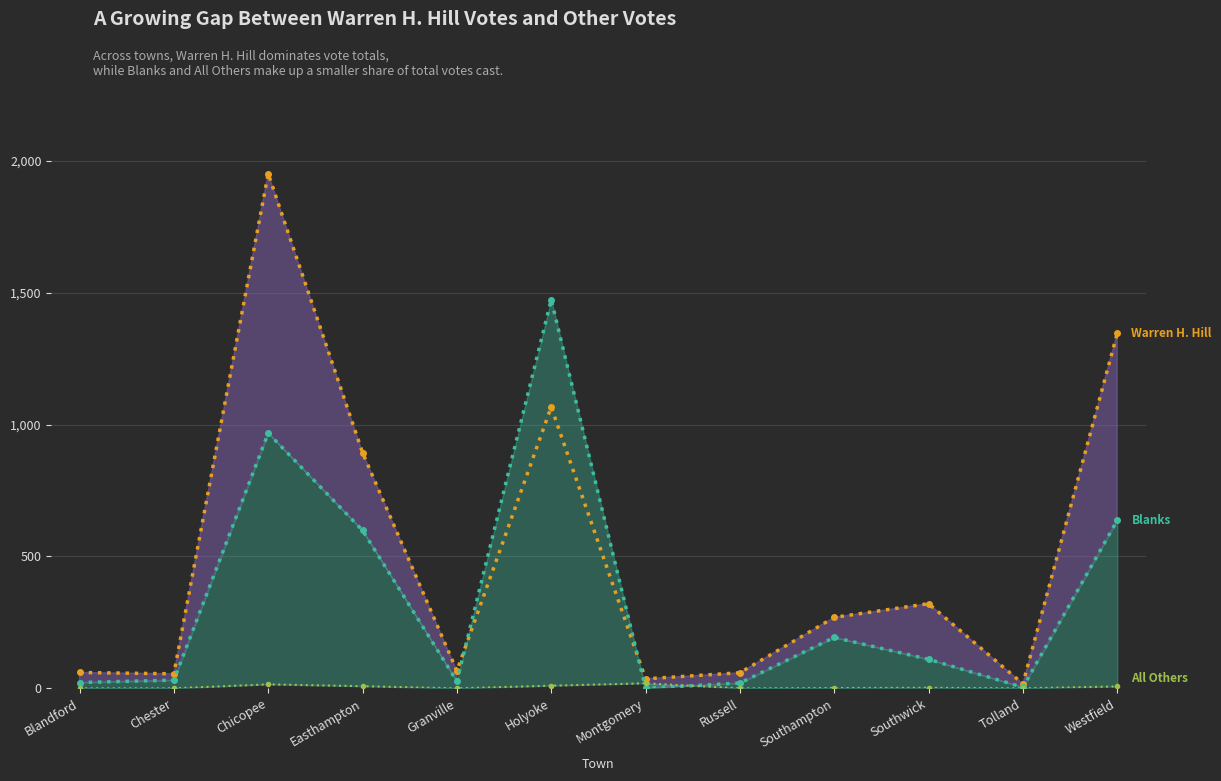

How many series are shown in this chart?

3